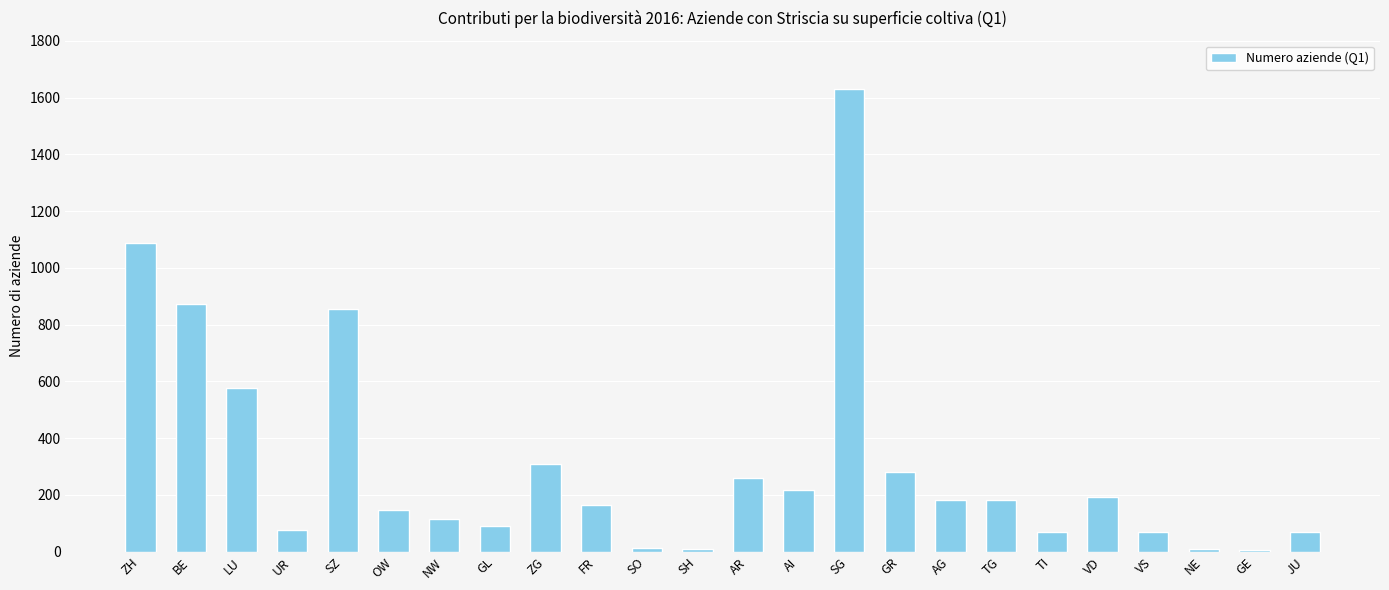

What is the sum of all values?

7475